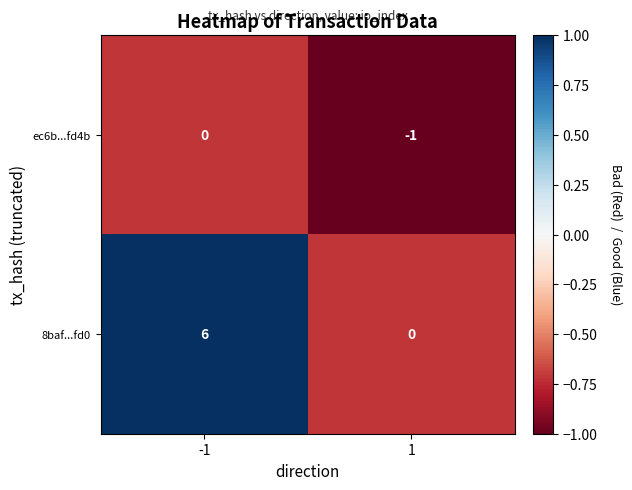

What is the maximum value for 8baf...fd0?

6